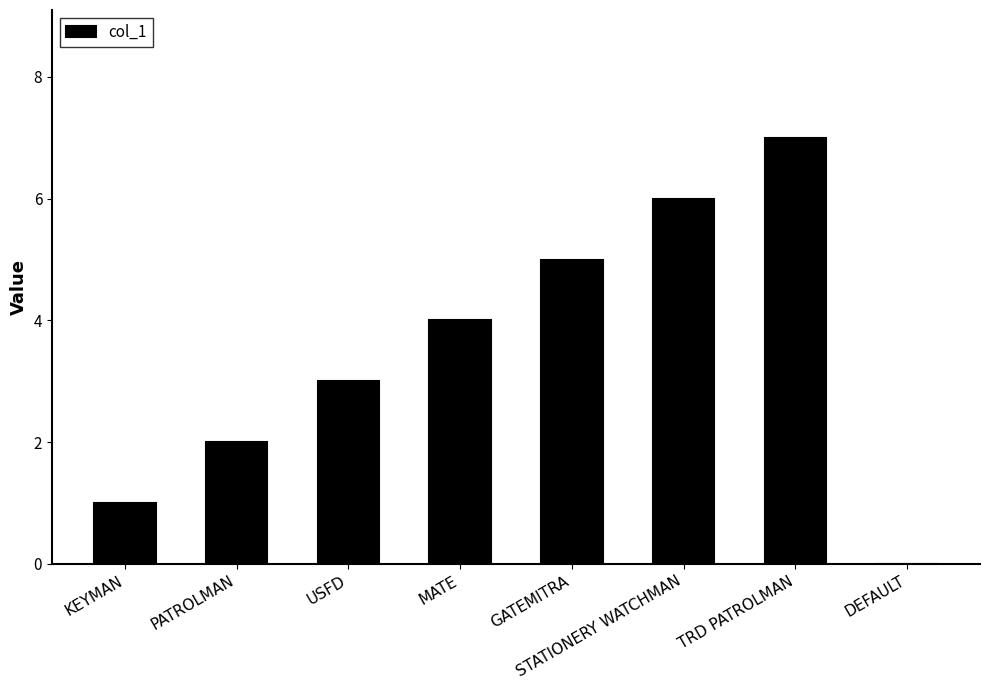

What is the sum of all values?

28